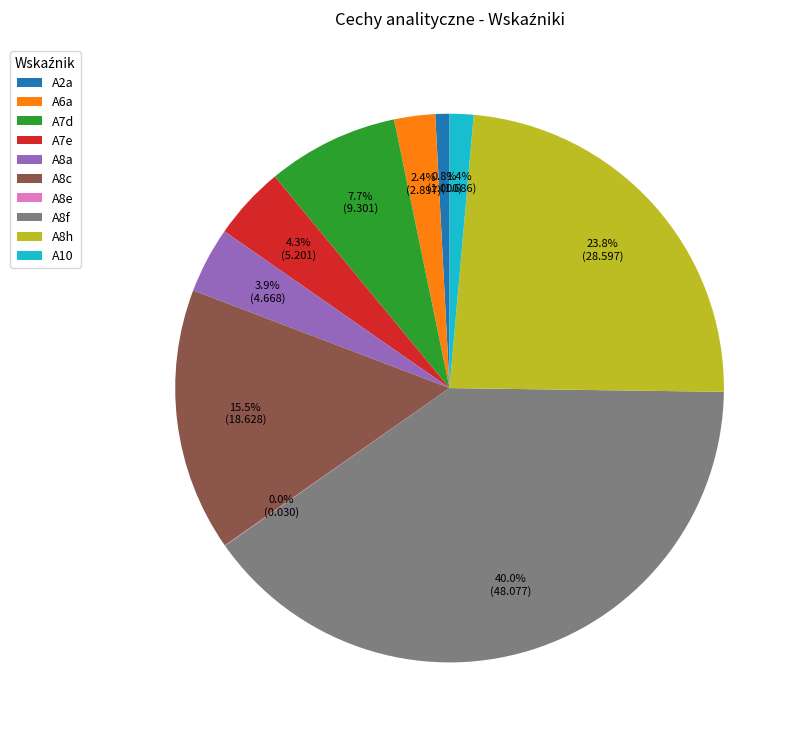

Does A10 account for over 50% of the chart?

No